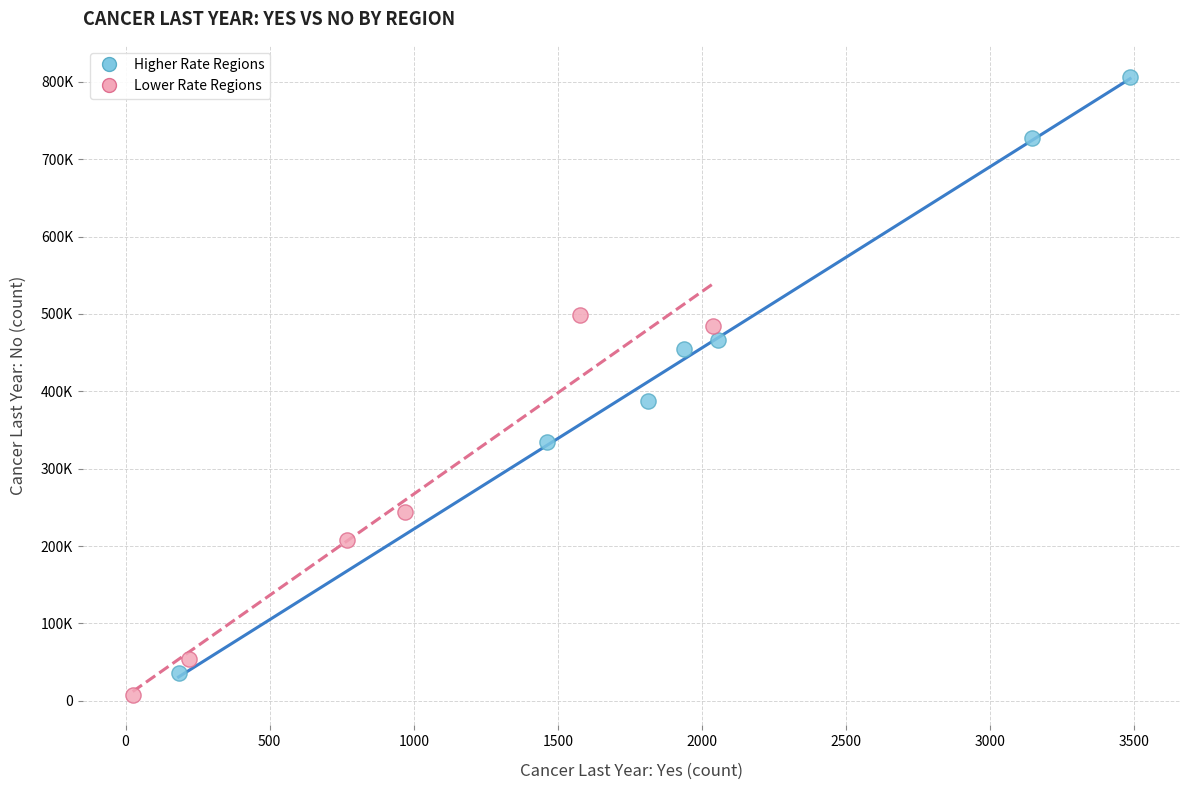

Which series has the largest Y range (max minus min)?

Higher Rate Regions